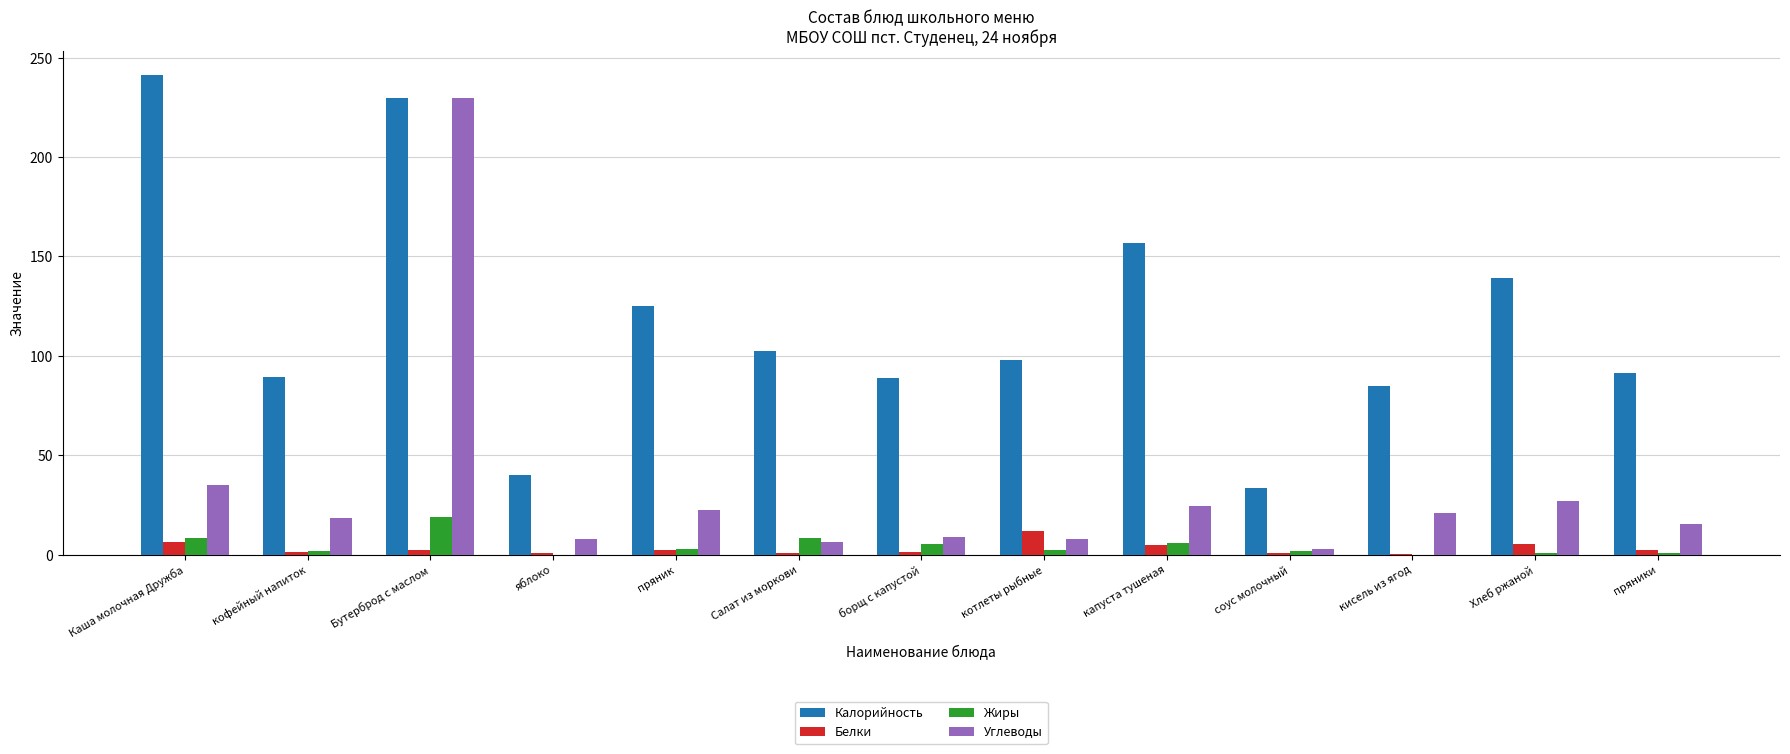

At which label does Калорийность reach its peak?

Каша молочная Дружба